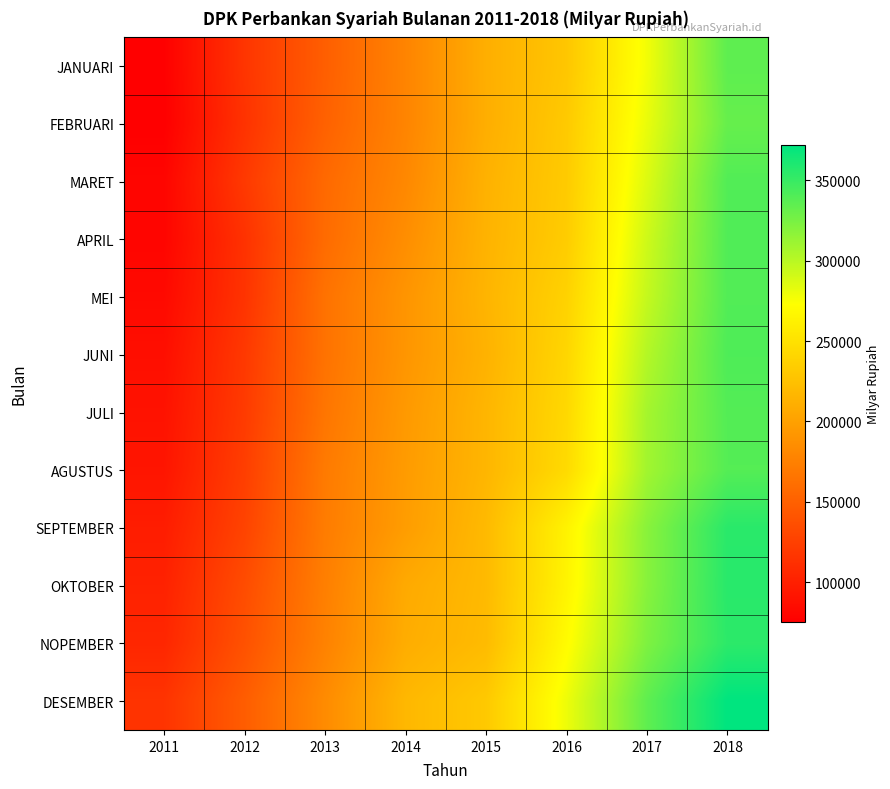

Reading left to right, what are all the values shown in this chart?

JANUARI: 2011=75814.0	2012=116518.0	2013=148731.0	2014=177930.0	2015=210761.2	2016=229093.6	2017=277713.9	2018=335184.9
FEBRUARI: 2011=75085.0	2012=114616.0	2013=150795.0	2014=178154.0	2015=210297.4	2016=231819.7	2017=281084.0	2018=331943.4
MARET: 2011=79651.0	2012=119639.0	2013=156964.0	2014=180945.0	2015=212988.2	2016=232656.5	2017=286178.0	2018=339909.3
APRIL: 2011=79567.0	2012=114018.0	2013=158519.0	2014=185508.0	2015=213972.9	2016=233807.9	2017=291888.6	2018=340185.9
MEI: 2011=82861.0	2012=115206.0	2013=163858.0	2014=190783.0	2015=215338.9	2016=238366.4	2017=295606.0	2018=339749.4
JUNI: 2011=87025.0	2012=119279.0	2013=163966.0	2014=191470.0	2015=213477.3	2016=241336.4	2017=302012.5	2018=341216.0
JULI: 2011=89786.0	2012=121018.0	2013=166453.0	2014=194299.0	2015=216082.5	2016=243184.5	2017=307637.6	2018=339194.9
AGUSTUS: 2011=92021.0	2012=123673.0	2013=170222.0	2014=195959.0	2015=216356.3	2016=244843.1	2017=309005.9	2018=338754.3
SEPTEMBER: 2011=97756.0	2012=127678.0	2013=171701.0	2014=197141.0	2015=219580.3	2016=263521.7	2017=318573.9	2018=355446.3
OKTOBER: 2011=101804.0	2012=134453.0	2013=174018.0	2014=207121.0	2015=219477.9	2016=264678.2	2017=319123.8	2018=355918.7
NOPEMBER: 2011=105333.0	2012=138671.0	2013=176292.0	2014=209644.0	2015=220635.0	2016=270480.3	2017=322715.3	2018=354420.9
DESEMBER: 2011=115415.0	2012=147512.0	2013=183534.0	2014=217858.0	2015=231175.4	2016=279334.8	2017=334719.4	2018=371828.0